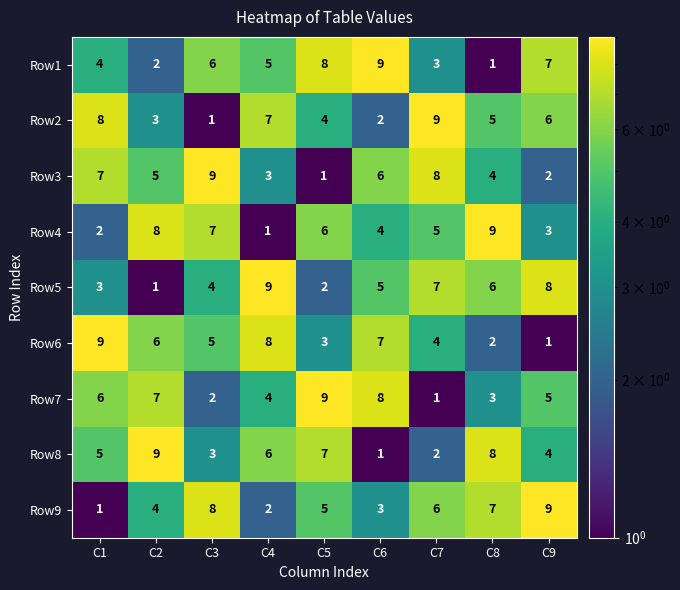

At C7, list the series in order from largest to smallest.

Row2, Row3, Row5, Row9, Row4, Row6, Row1, Row8, Row7